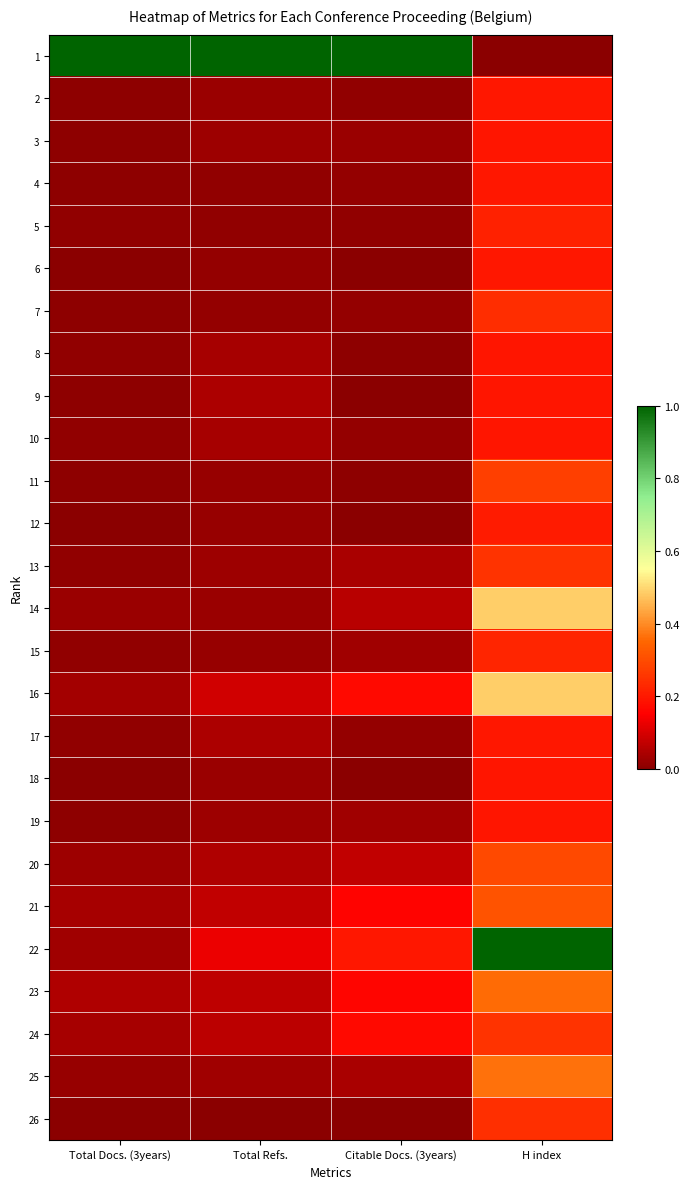

Reading left to right, list all the values displayed in this chart.

1: Total Docs. (3years)=1.0	Total Refs.=1.0	Citable Docs. (3years)=1.0	H index=0.0
2: Total Docs. (3years)=0.0	Total Refs.=0.0	Citable Docs. (3years)=0.0	H index=0.2
3: Total Docs. (3years)=0.0	Total Refs.=0.0	Citable Docs. (3years)=0.0	H index=0.2
4: Total Docs. (3years)=0.0	Total Refs.=0.0	Citable Docs. (3years)=0.0	H index=0.2
5: Total Docs. (3years)=0.0	Total Refs.=0.0	Citable Docs. (3years)=0.0	H index=0.2
6: Total Docs. (3years)=0.0	Total Refs.=0.0	Citable Docs. (3years)=0.0	H index=0.2
7: Total Docs. (3years)=0.0	Total Refs.=0.0	Citable Docs. (3years)=0.0	H index=0.2
8: Total Docs. (3years)=0.0	Total Refs.=0.0	Citable Docs. (3years)=0.0	H index=0.2
9: Total Docs. (3years)=0.0	Total Refs.=0.0	Citable Docs. (3years)=0.0	H index=0.2
10: Total Docs. (3years)=0.0	Total Refs.=0.0	Citable Docs. (3years)=0.0	H index=0.2
11: Total Docs. (3years)=0.0	Total Refs.=0.0	Citable Docs. (3years)=0.0	H index=0.3
12: Total Docs. (3years)=0.0	Total Refs.=0.0	Citable Docs. (3years)=0.0	H index=0.2
13: Total Docs. (3years)=0.0	Total Refs.=0.0	Citable Docs. (3years)=0.0	H index=0.2
14: Total Docs. (3years)=0.0	Total Refs.=0.0	Citable Docs. (3years)=0.1	H index=0.5
15: Total Docs. (3years)=0.0	Total Refs.=0.0	Citable Docs. (3years)=0.0	H index=0.2
16: Total Docs. (3years)=0.0	Total Refs.=0.1	Citable Docs. (3years)=0.2	H index=0.5
17: Total Docs. (3years)=0.0	Total Refs.=0.0	Citable Docs. (3years)=0.0	H index=0.2
18: Total Docs. (3years)=0.0	Total Refs.=0.0	Citable Docs. (3years)=0.0	H index=0.2
19: Total Docs. (3years)=0.0	Total Refs.=0.0	Citable Docs. (3years)=0.0	H index=0.2
20: Total Docs. (3years)=0.0	Total Refs.=0.0	Citable Docs. (3years)=0.1	H index=0.3
21: Total Docs. (3years)=0.0	Total Refs.=0.1	Citable Docs. (3years)=0.2	H index=0.3
22: Total Docs. (3years)=0.0	Total Refs.=0.1	Citable Docs. (3years)=0.2	H index=1.0
23: Total Docs. (3years)=0.0	Total Refs.=0.1	Citable Docs. (3years)=0.2	H index=0.4
24: Total Docs. (3years)=0.0	Total Refs.=0.1	Citable Docs. (3years)=0.2	H index=0.3
25: Total Docs. (3years)=0.0	Total Refs.=0.0	Citable Docs. (3years)=0.0	H index=0.4
26: Total Docs. (3years)=0.0	Total Refs.=0.0	Citable Docs. (3years)=0.0	H index=0.2